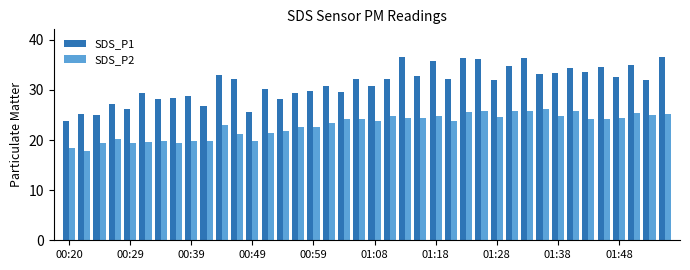

How many categories are shown in the chart?

40